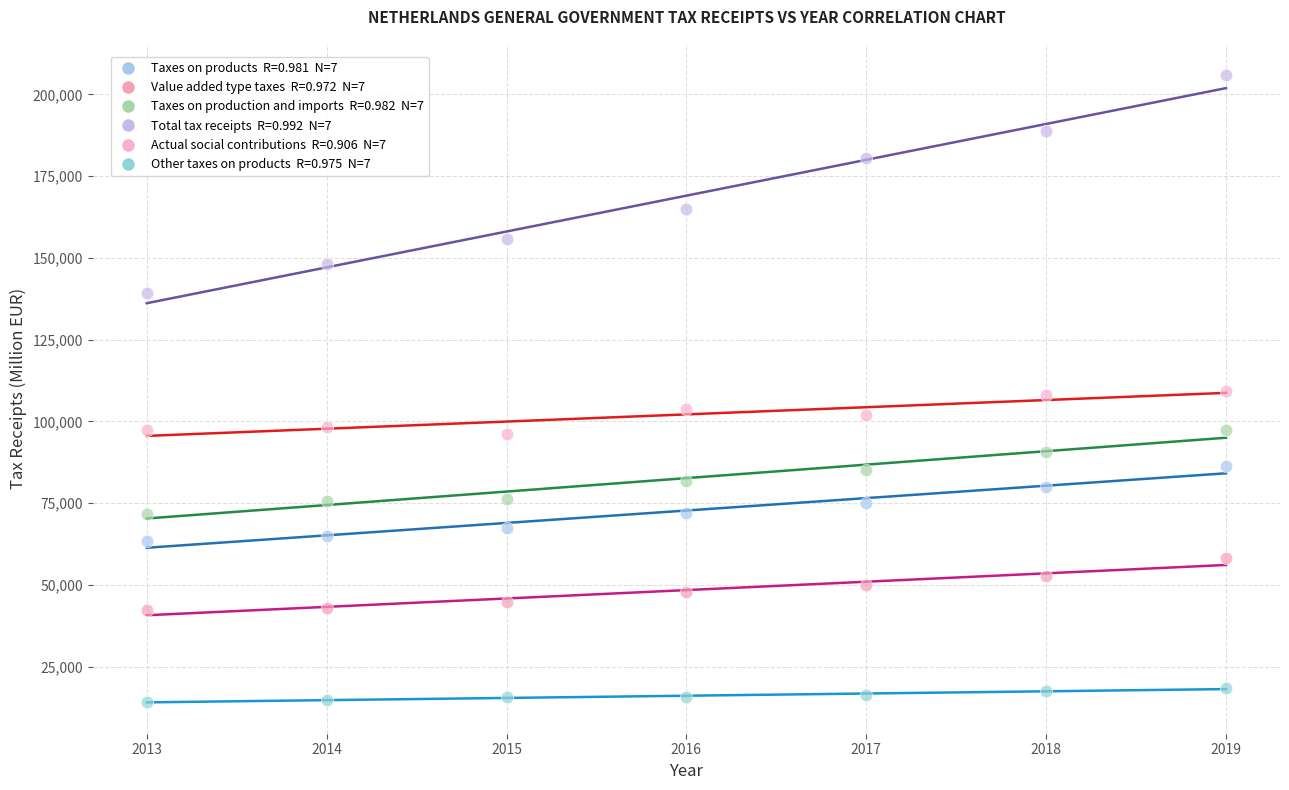

Across all data points, what is the range of X values (max minus min)?

6